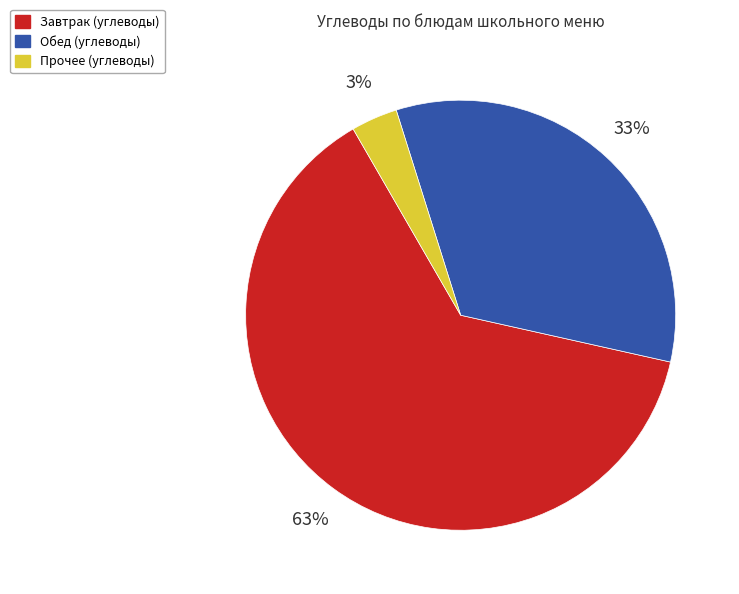

To the nearest percent, what portion does Прочее (углеводы) represent?

3%